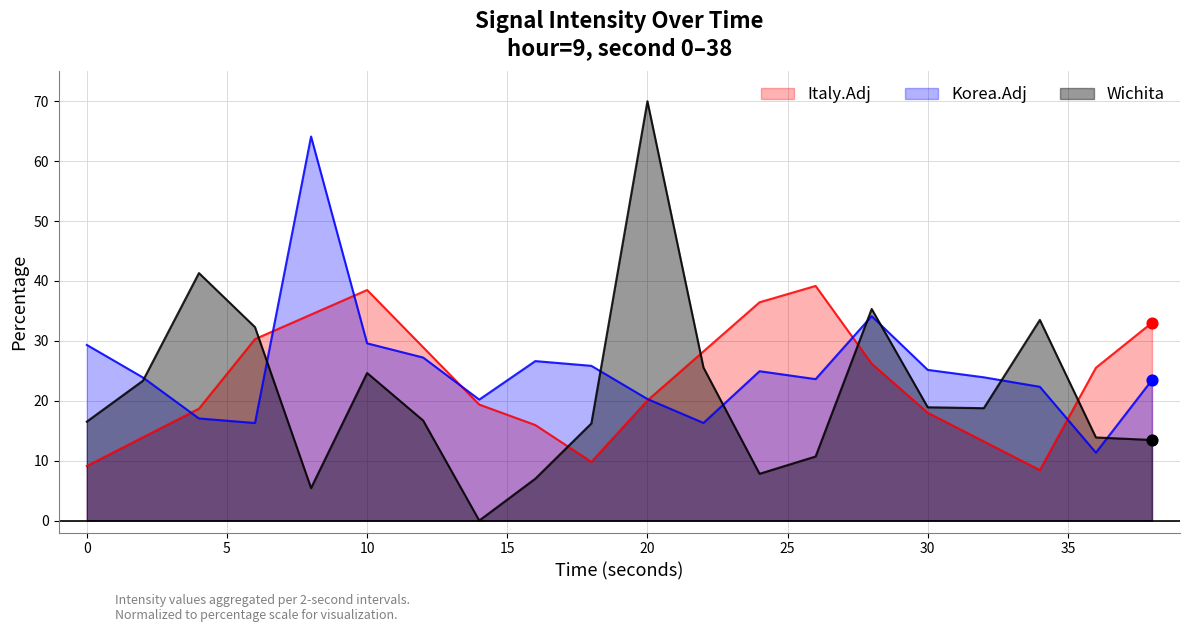

Which series has the largest total across all categories?

Korea.Adj